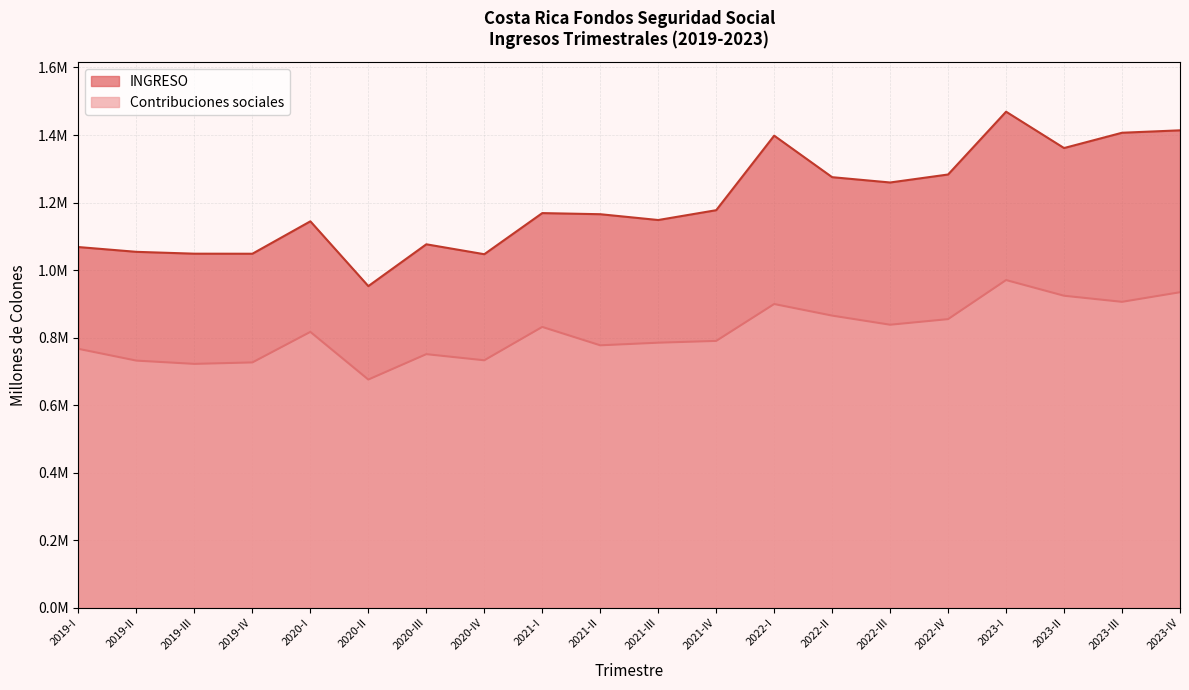

At which label is 2021-I closest to 1000290?

Contribuciones sociales